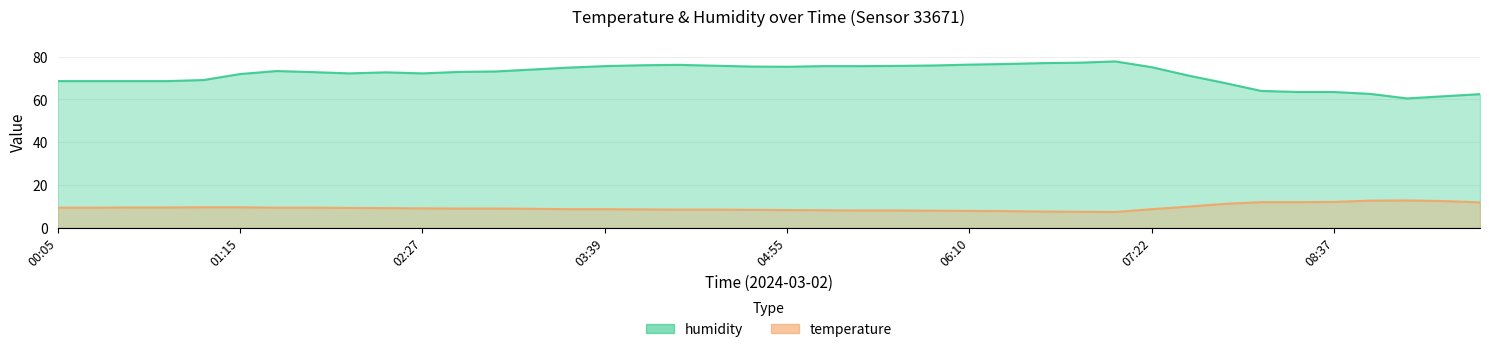

What is the sum of all temperature values?

376.4